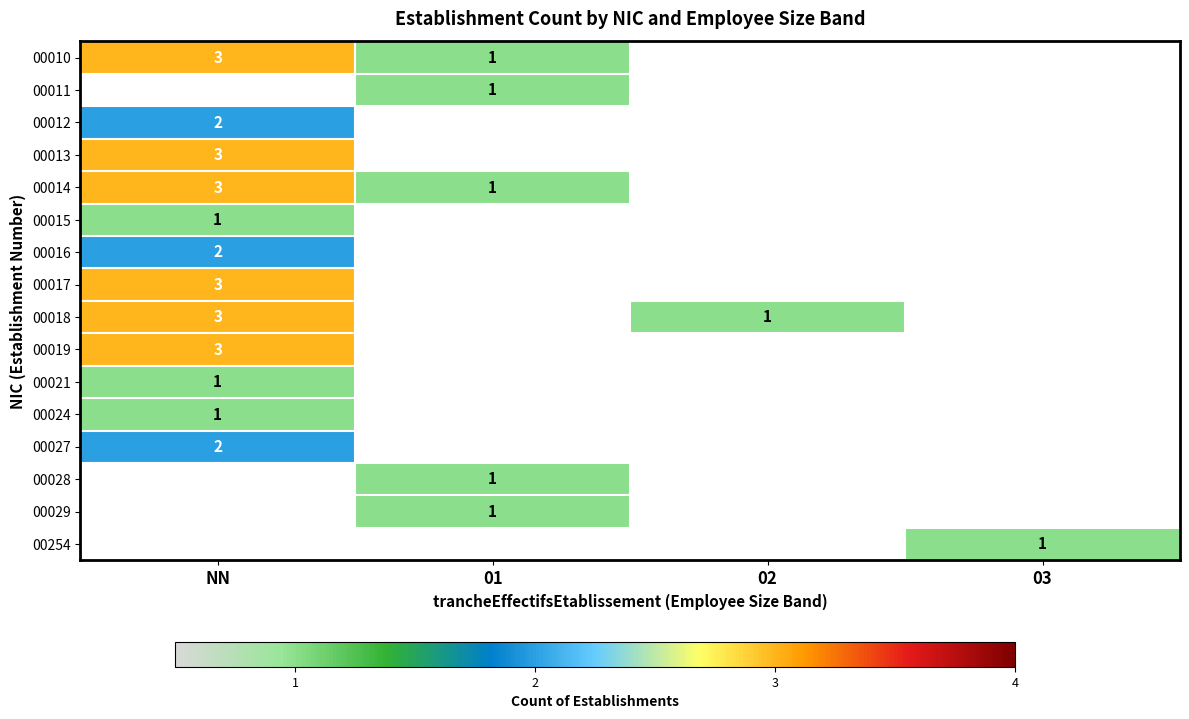

At which label does 00012 reach its minimum?

NN